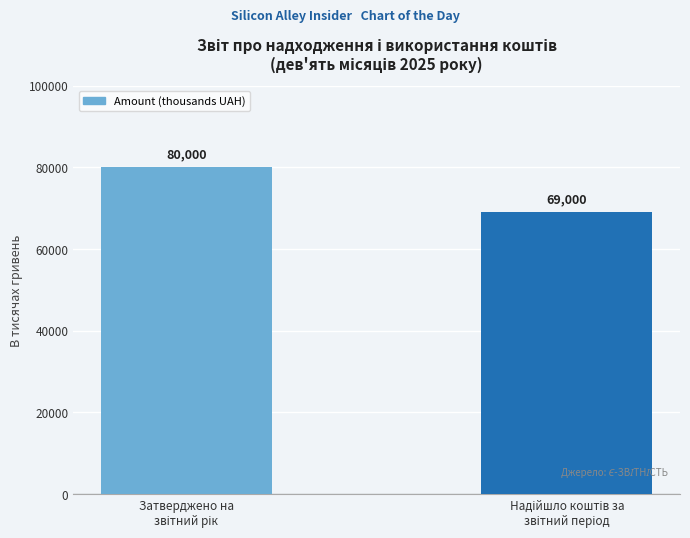

What is the greatest value displayed?

80000